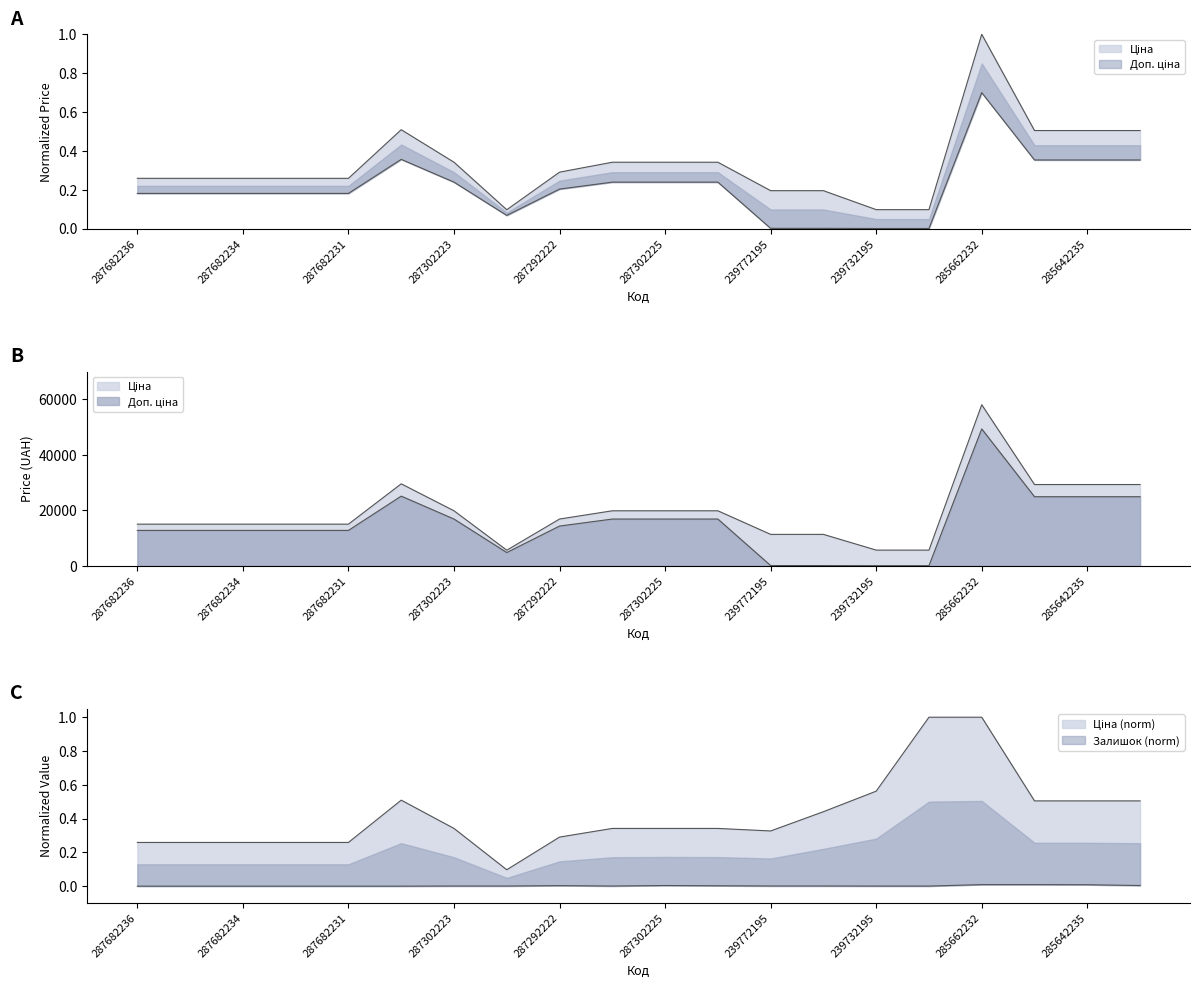

At which category is the sum across all series the highest?

285662232